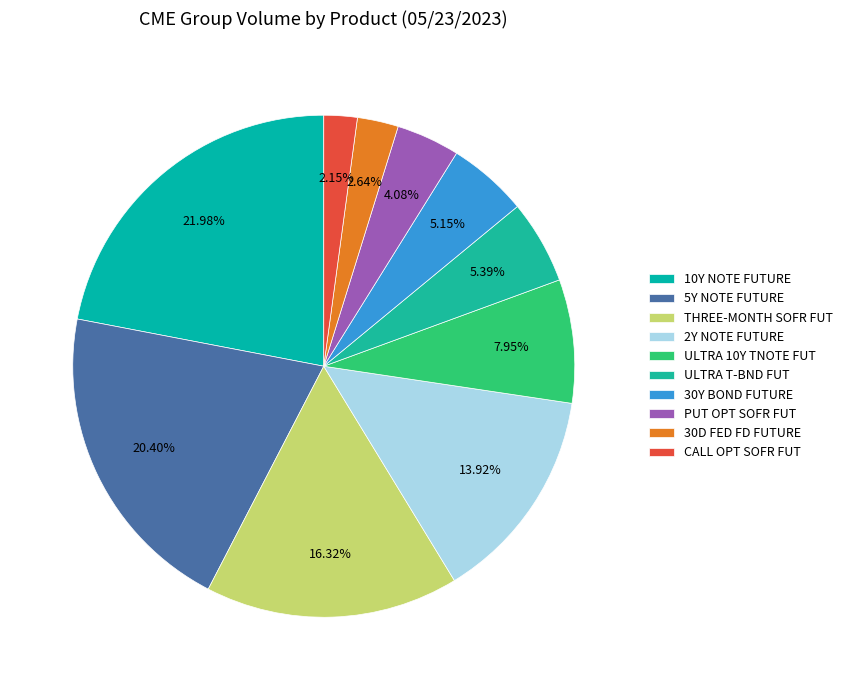

Which slice is the smallest?

CALL OPTIONS ON THREE-MONTH SOFR FUTURES